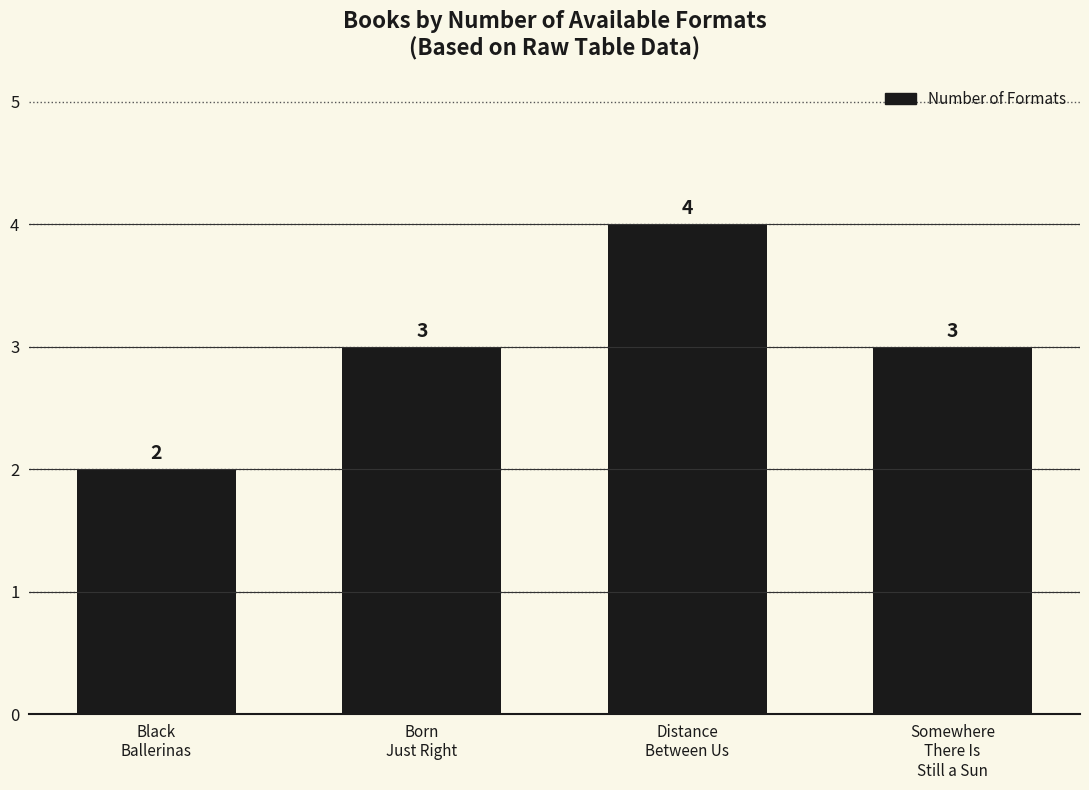

How many categories are shown in the chart?

4